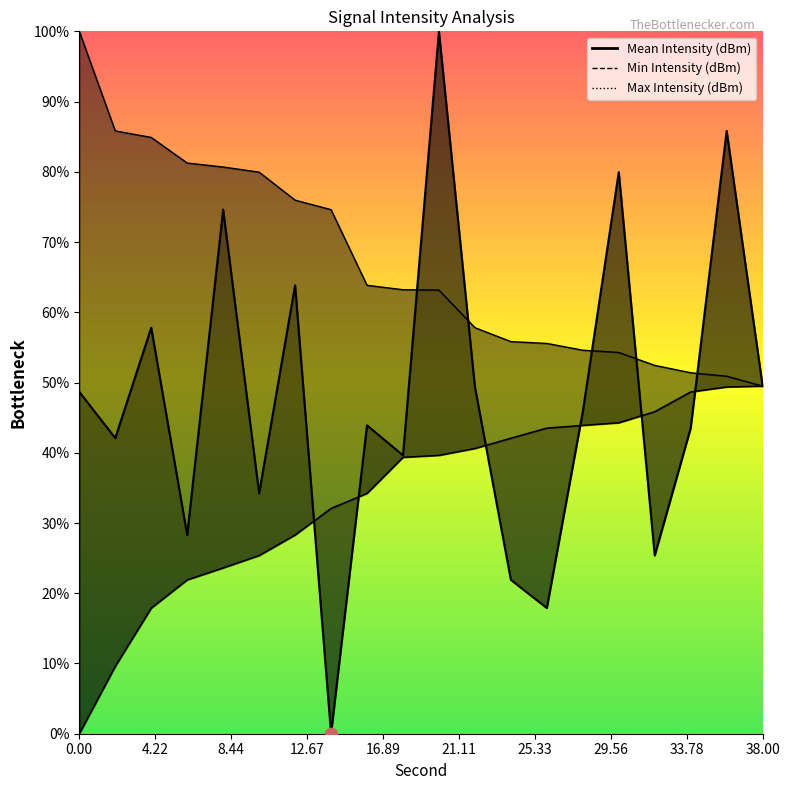

At which category is the sum across all series the highest?

20